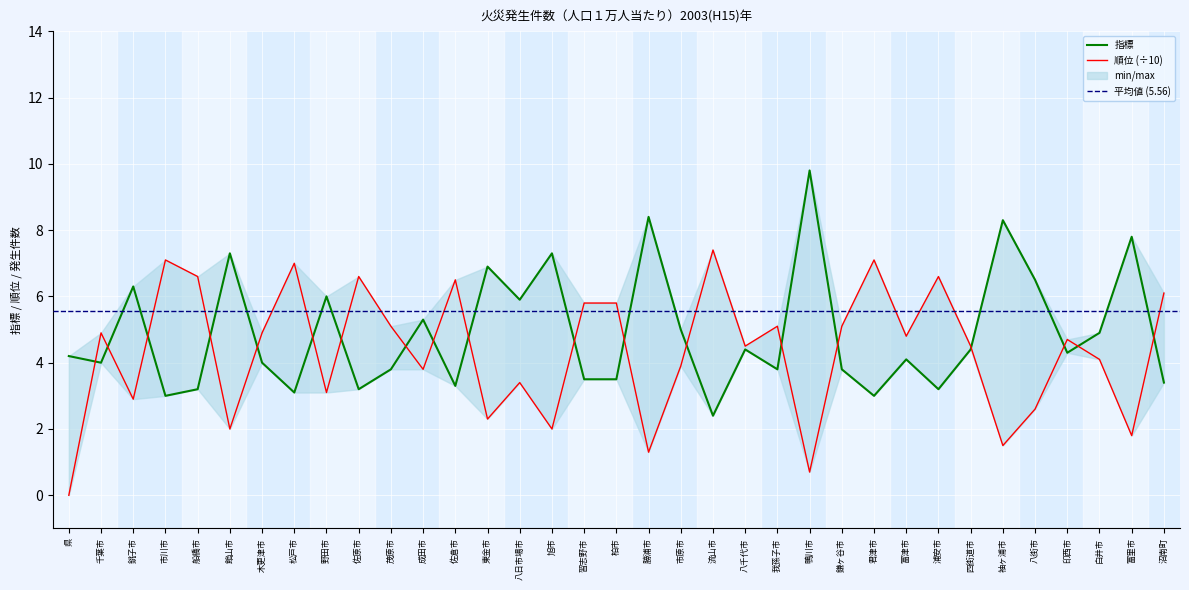

Is it true that 指標 equals 1.2 at 市川市?

False